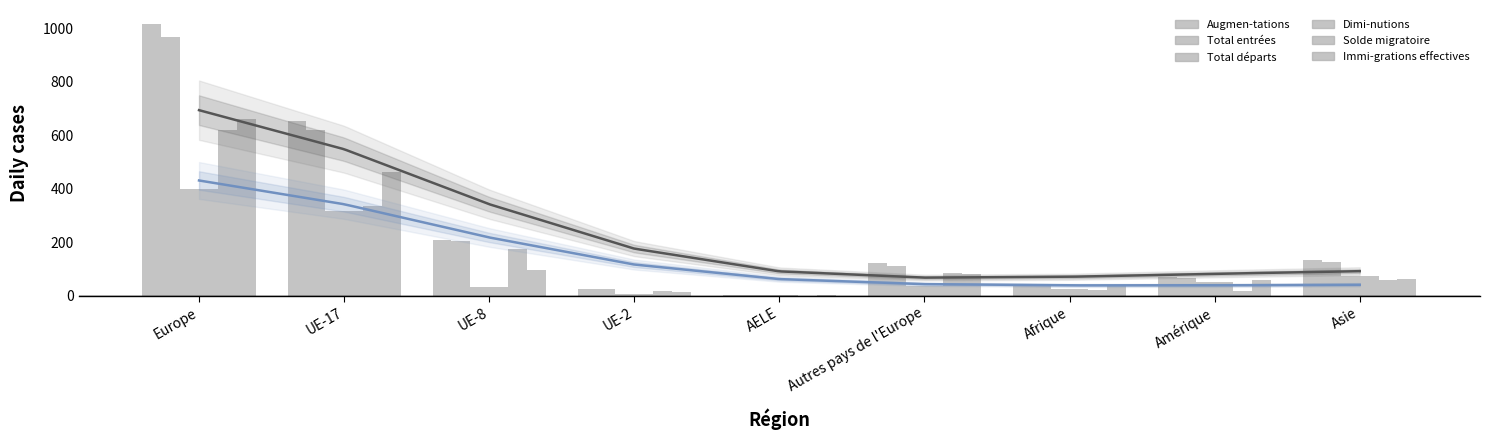

What position from the right is UE-8?

7